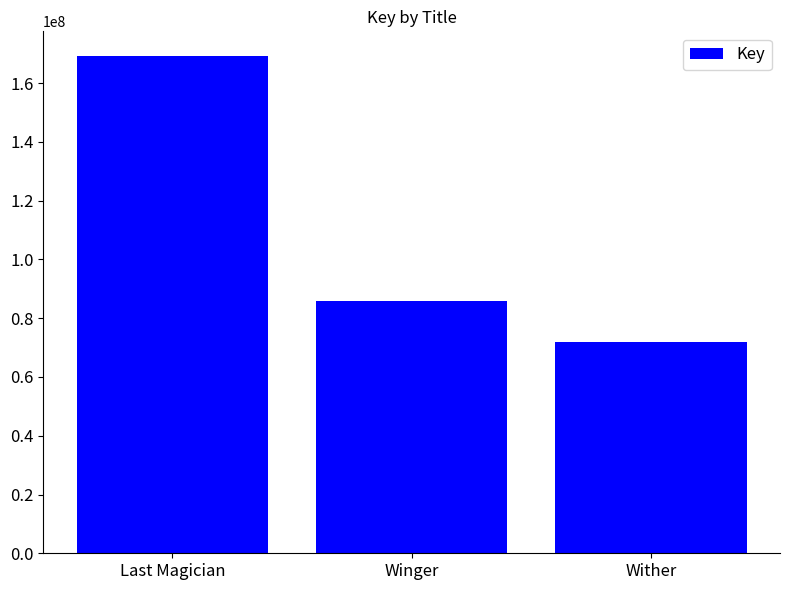

Which category has the lowest value across all series?

Wither